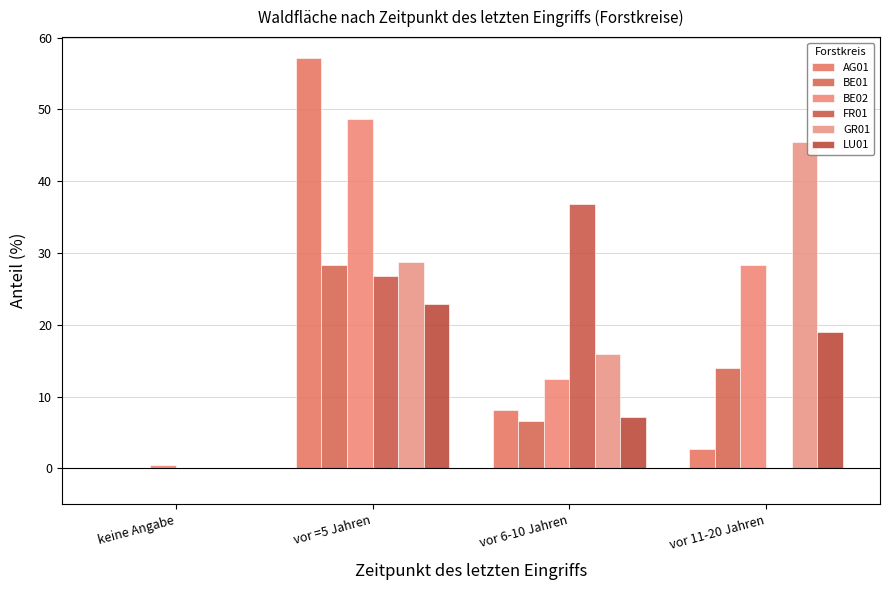

Are the bars horizontal?

No